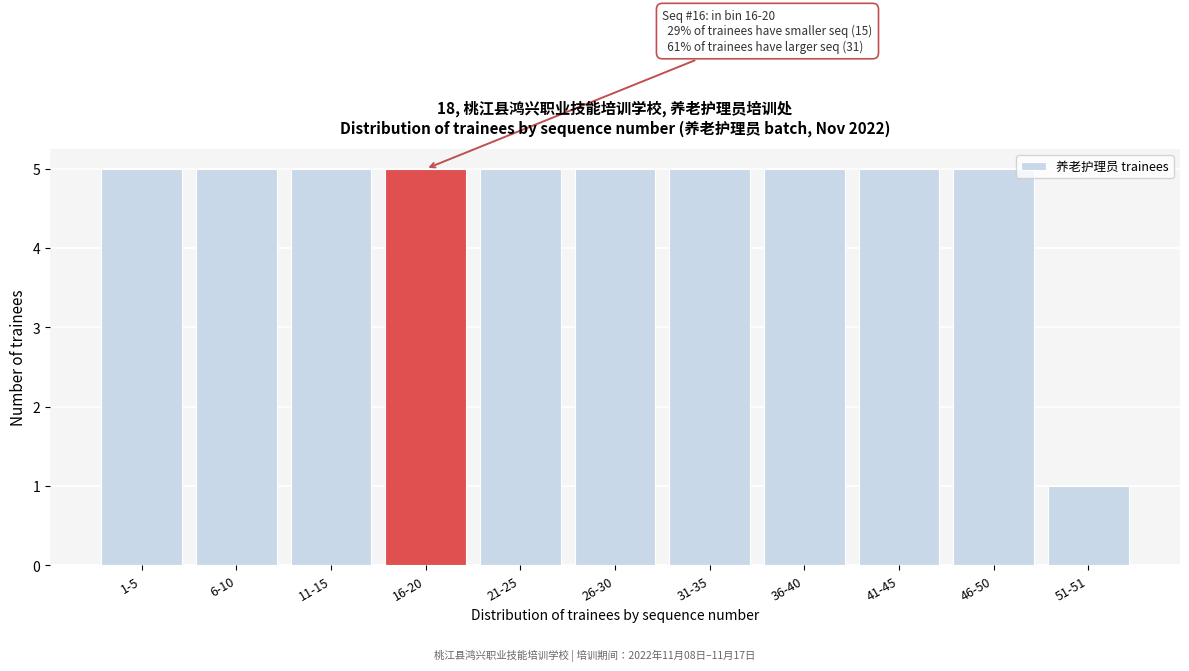

Reading left to right, what are all the values shown in this chart?

5	5	5	5	5	5	5	5	5	5	1